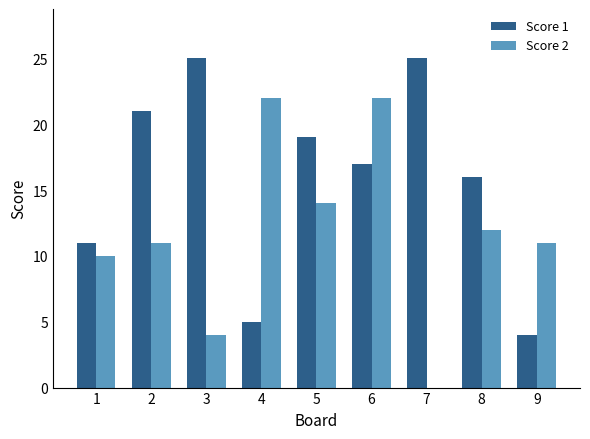

What value does the Score 1 series have at 9?

4